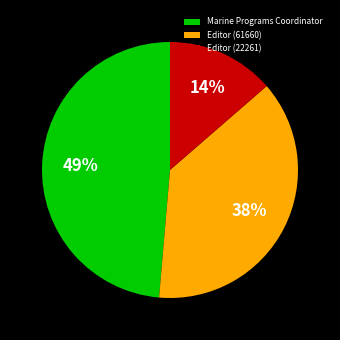

How many segments does this pie chart have?

3